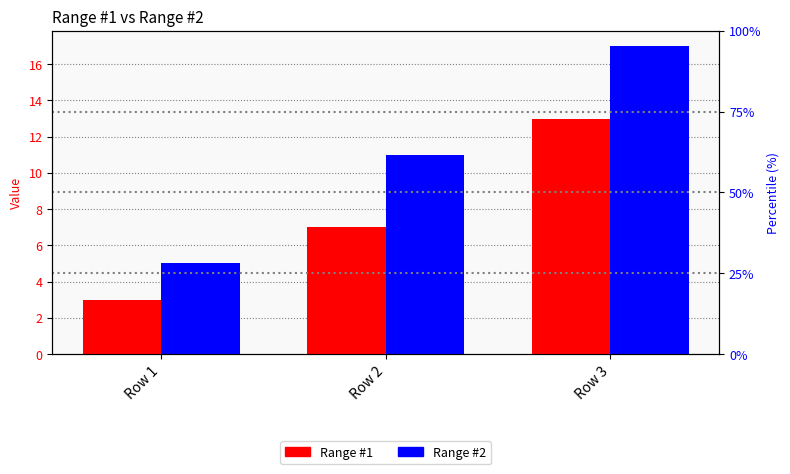

What is the minimum value shown in the chart?

3